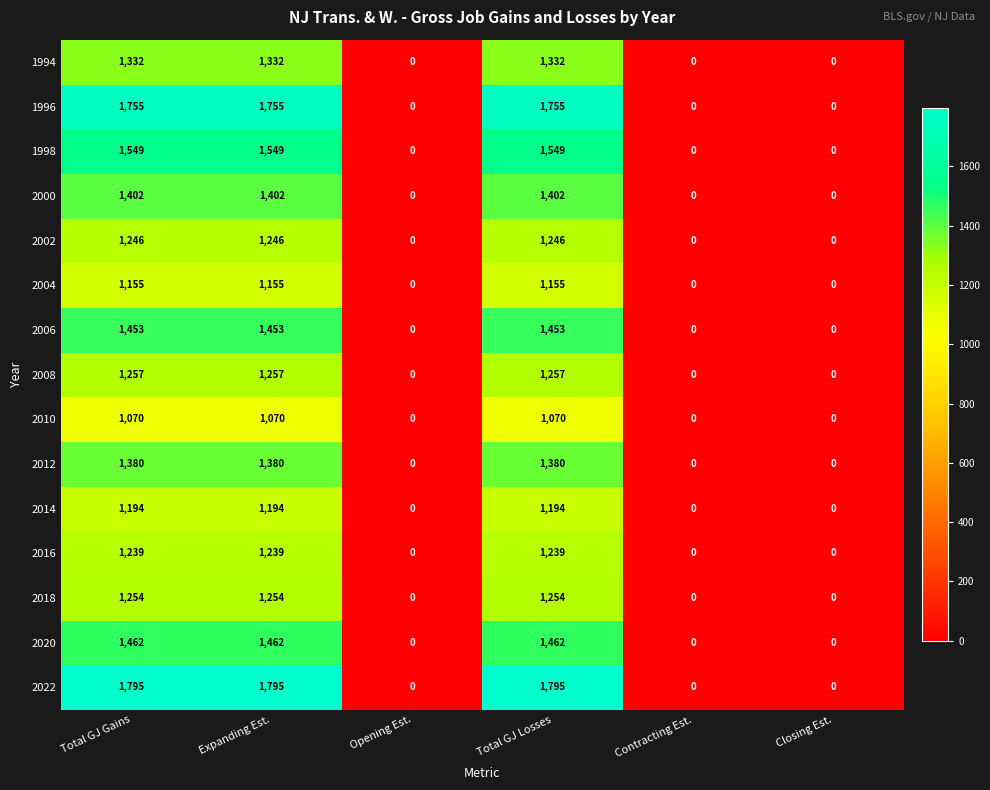

Which series has the largest range (max minus min)?

2022